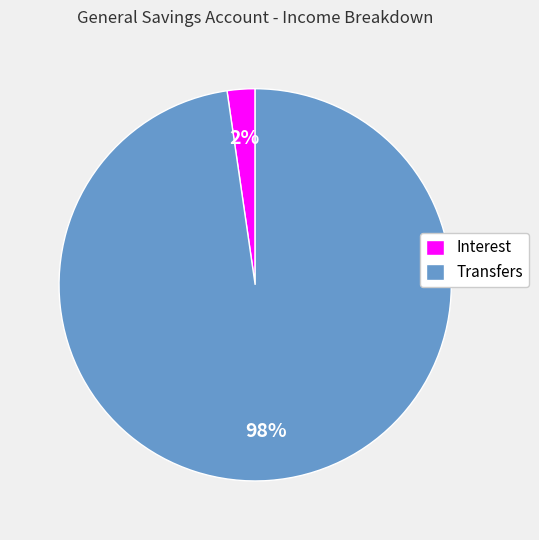

Rank the categories by value from lowest to highest.

Interest, Transfers